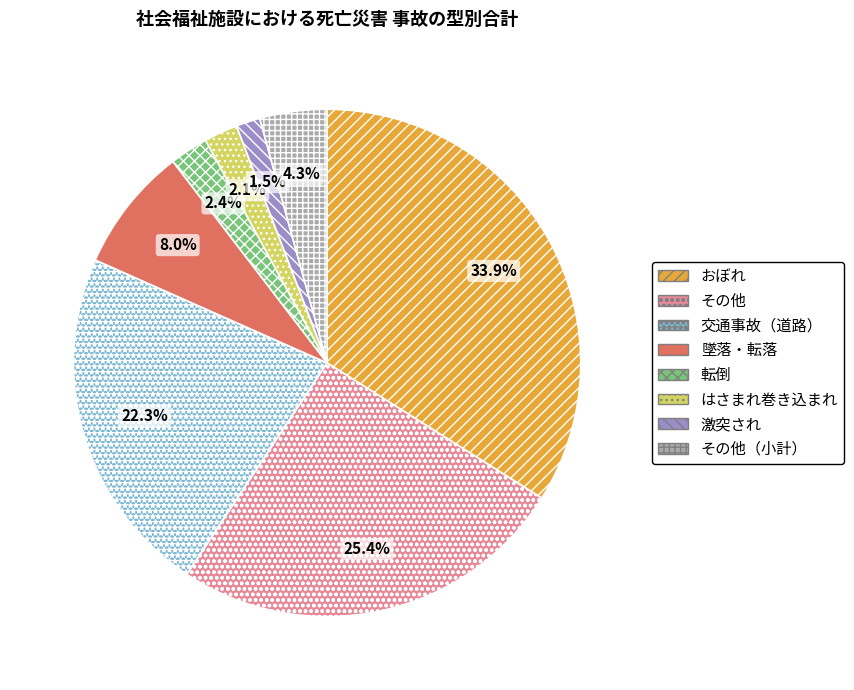

What is the smallest slice in the pie chart?

激突され